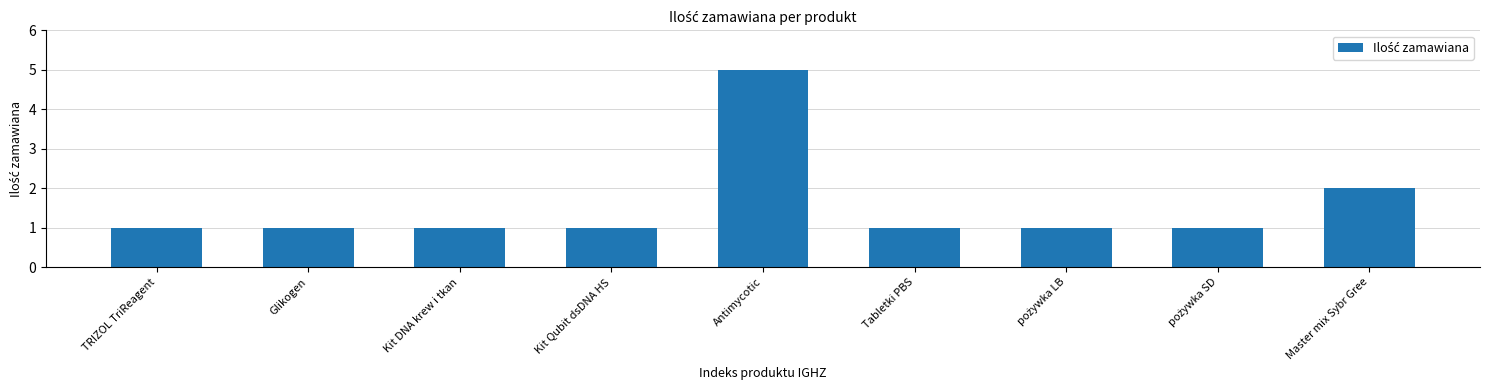

What is the sum of the values at Tabletki PBS and Kit DNA krew i tkan?

2